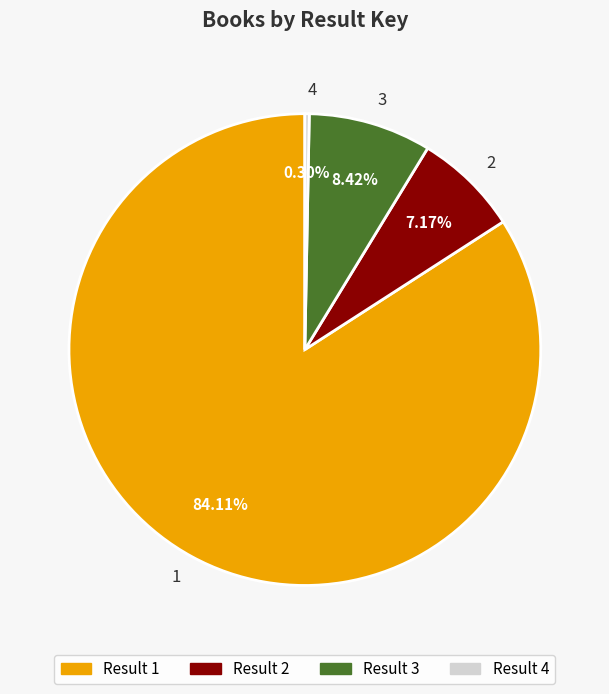

To the nearest percent, what is the combined percentage of 4 and 3?

9%